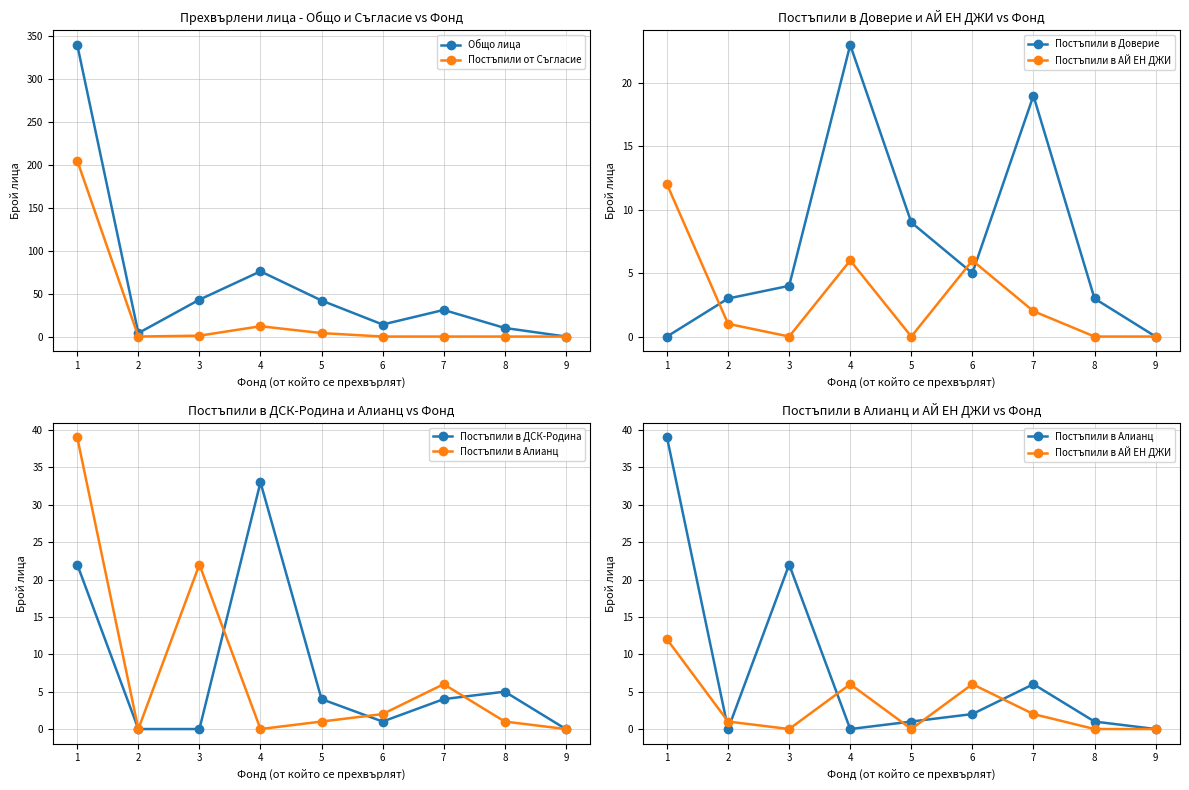

Reading left to right, list all the values displayed in this chart.

Общо лица: 340	4	43	76	42	14	31	10	0
Постъпили от Съгласие: 205	0	1	12	4	0	0	0	0
Постъпили в Доверие: 0	3	4	23	9	5	19	3	0
Постъпили в АЙ ЕН ДЖИ: 12	1	0	6	0	6	2	0	0
Постъпили в ДСК-Родина: 22	0	0	33	4	1	4	5	0
Постъпили в Алианц: 39	0	22	0	1	2	6	1	0